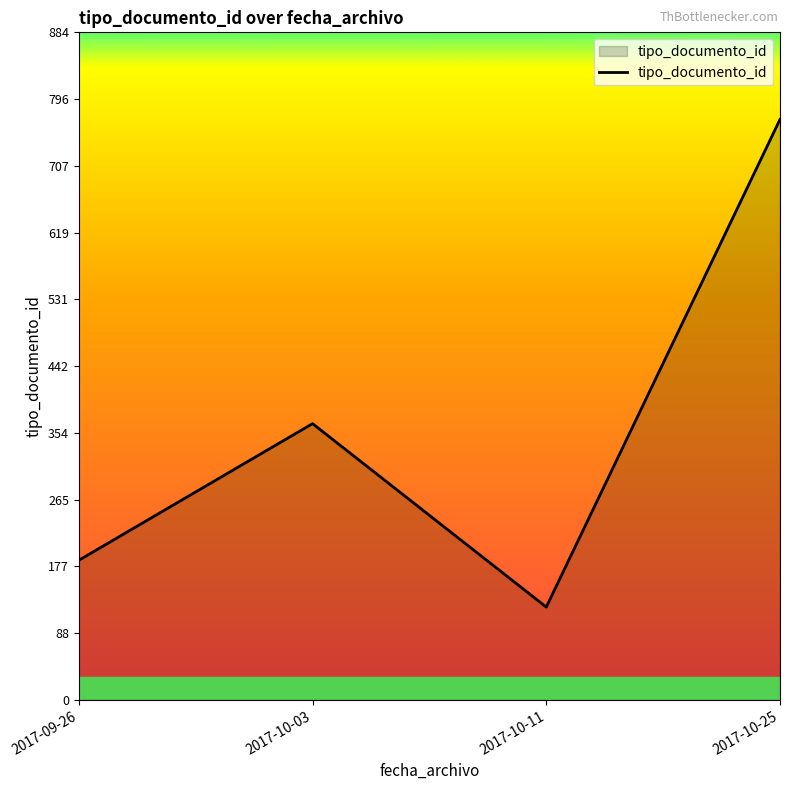

What is the approximate value at 2017-09-26, to the nearest 100?

200